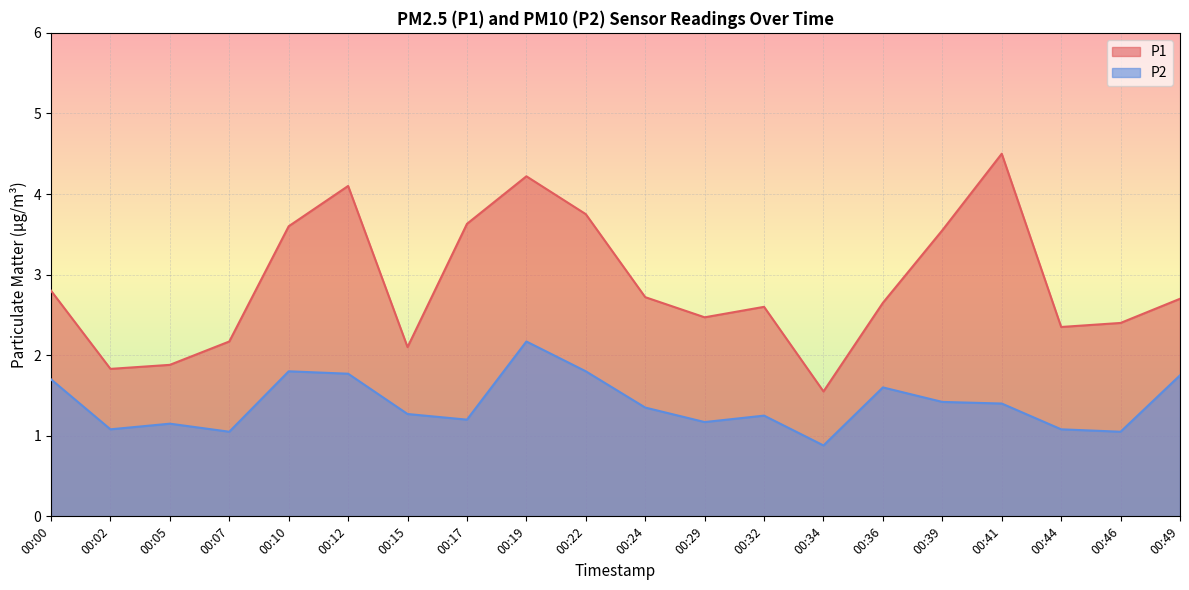

Which category has the lowest value in the P2 series?

00:34